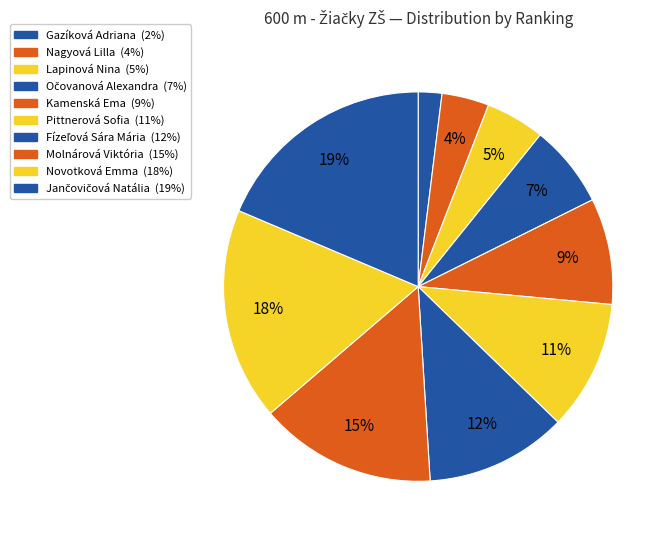

The Jančovičová Natália slice represents 19% of the pie. True or false?

True